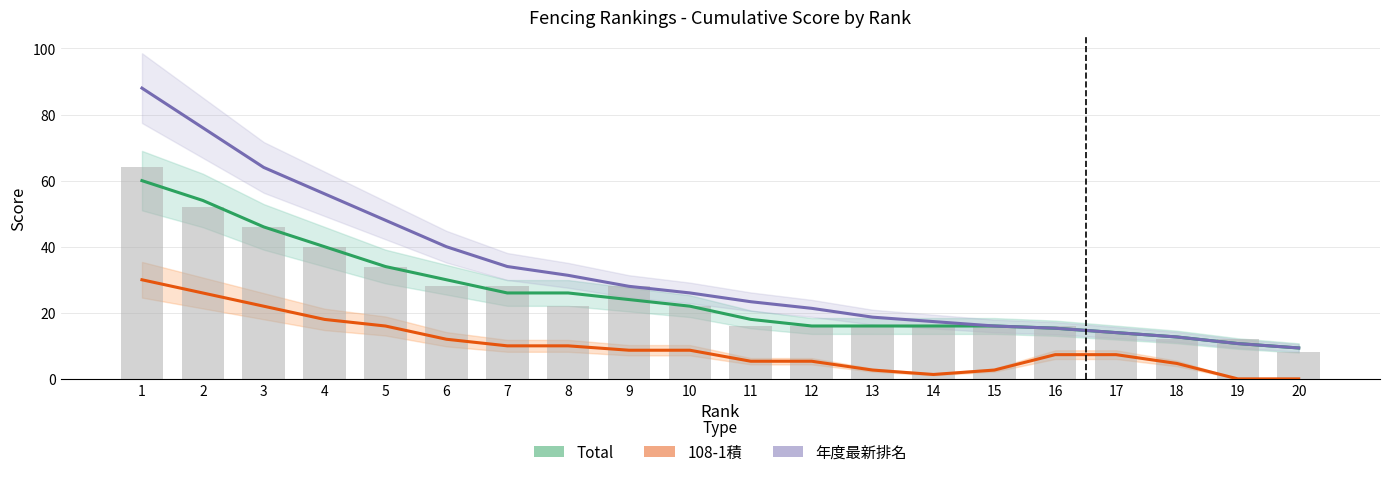

What is the difference between the 108-1積 values at 13 and 20?

2.7